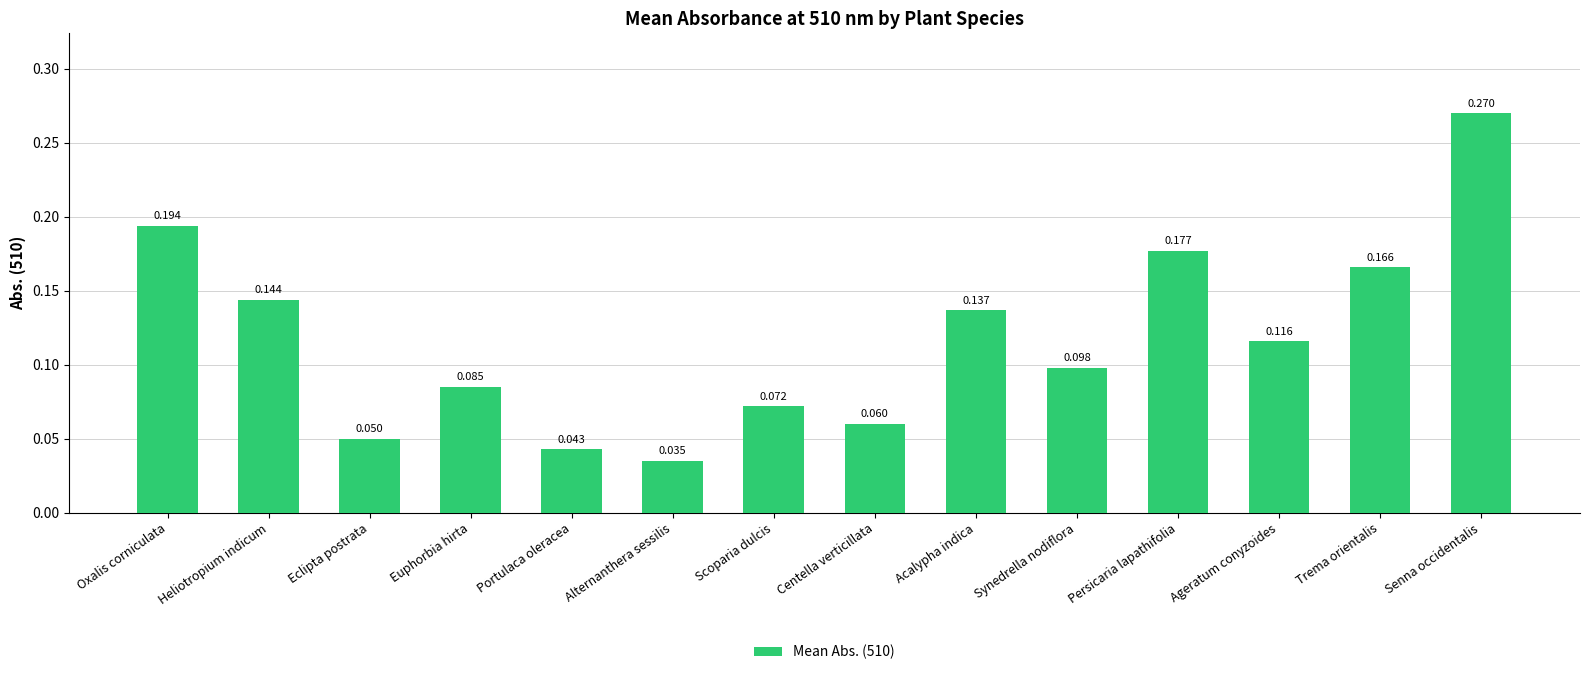

Where is the data nearest to the value 0?

Alternanthera sessilis